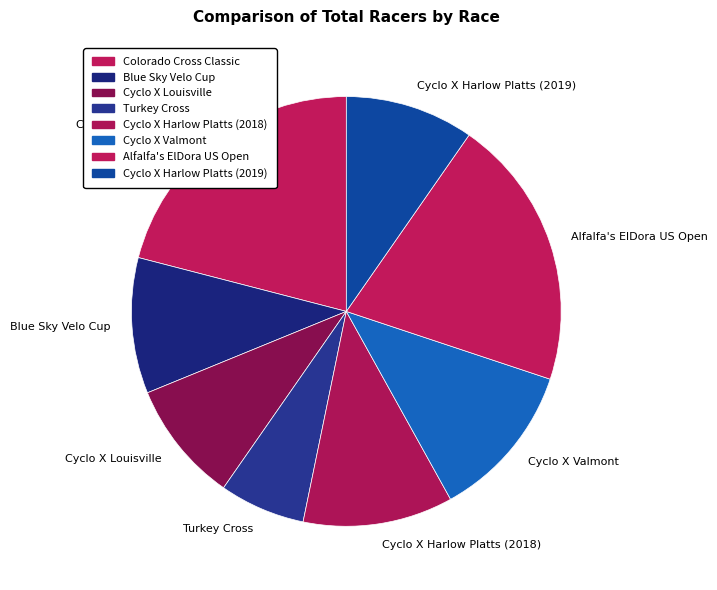

Is the sum of Turkey Cross and Alfalfa's ElDora US Open greater than half?

No